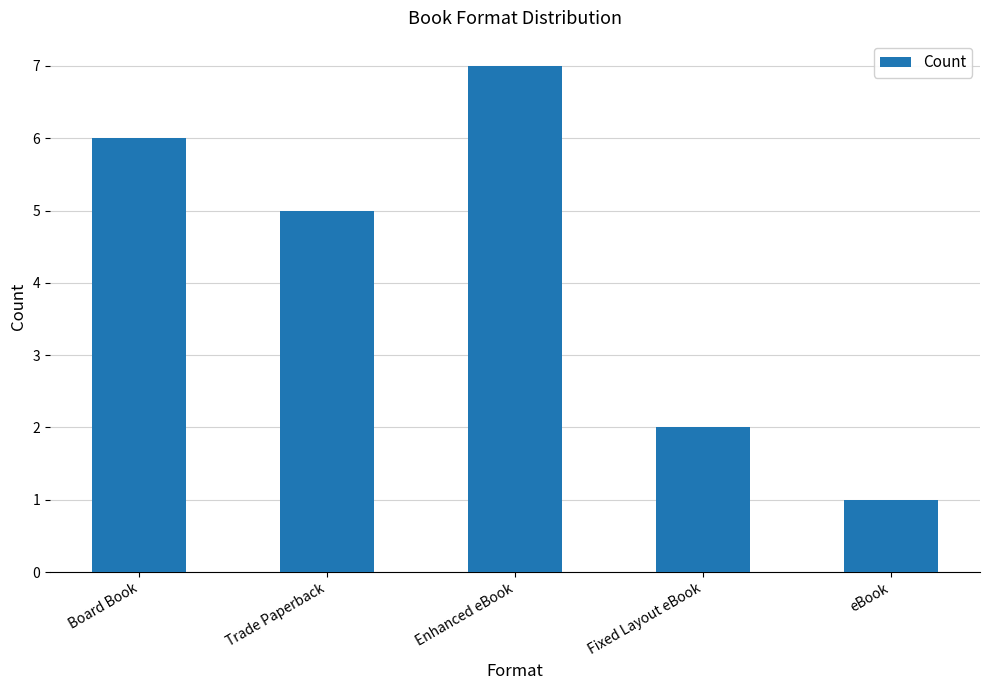

Does the chart contain any negative values?

No